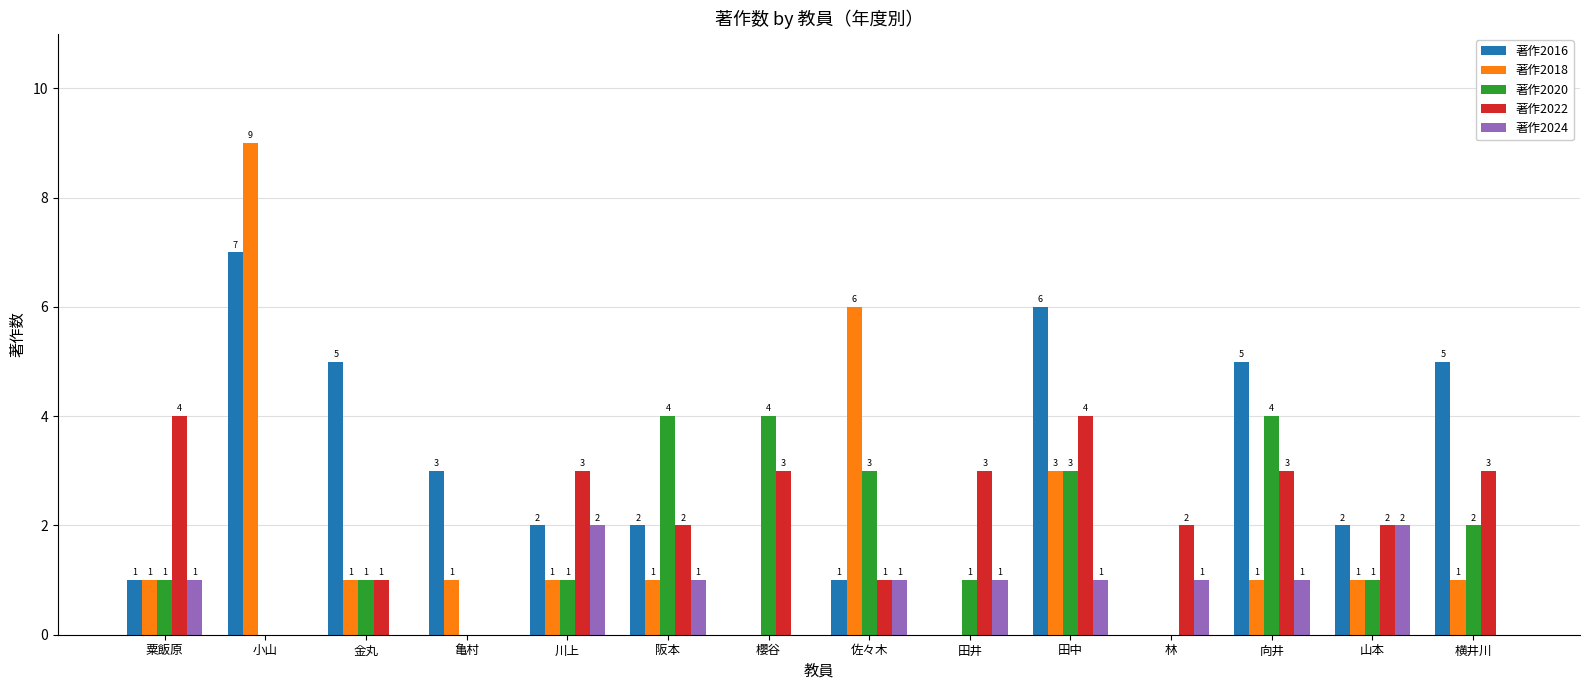

At which category is the sum across all series the highest?

田中